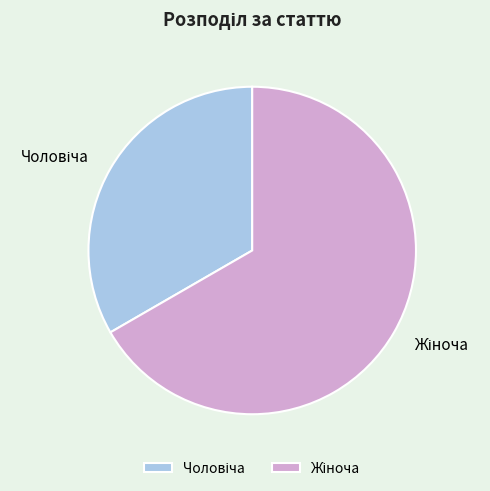

Is there a majority slice in this chart?

Yes